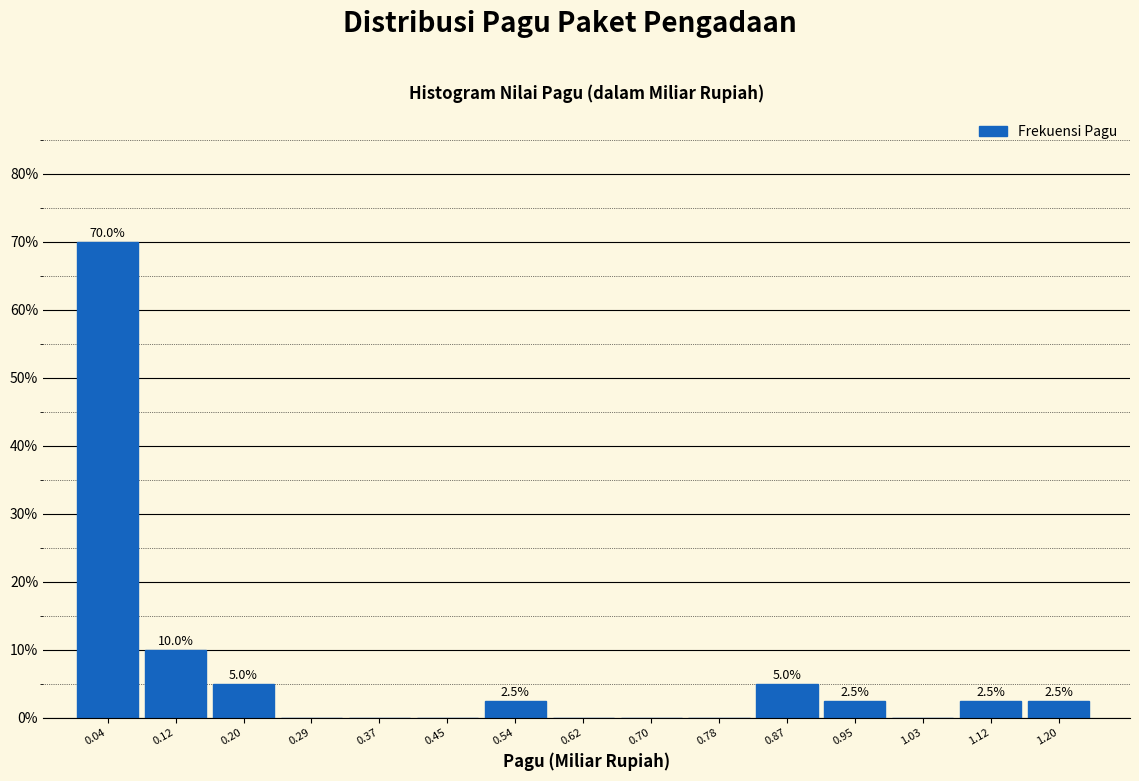

Which range on the x-axis has the tallest bar?

0.00 to 0.08